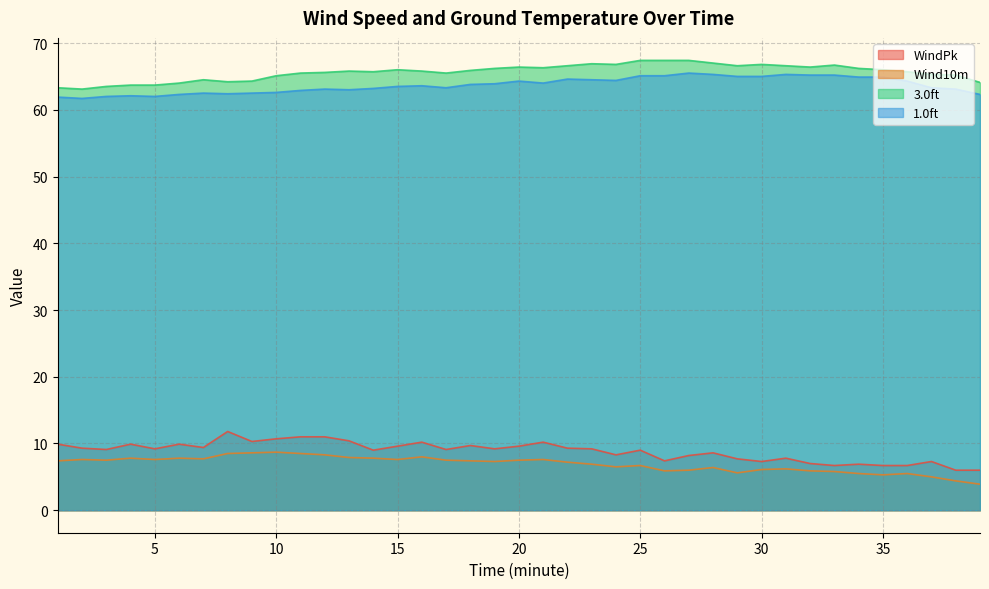

How many lines are shown in the chart?

4